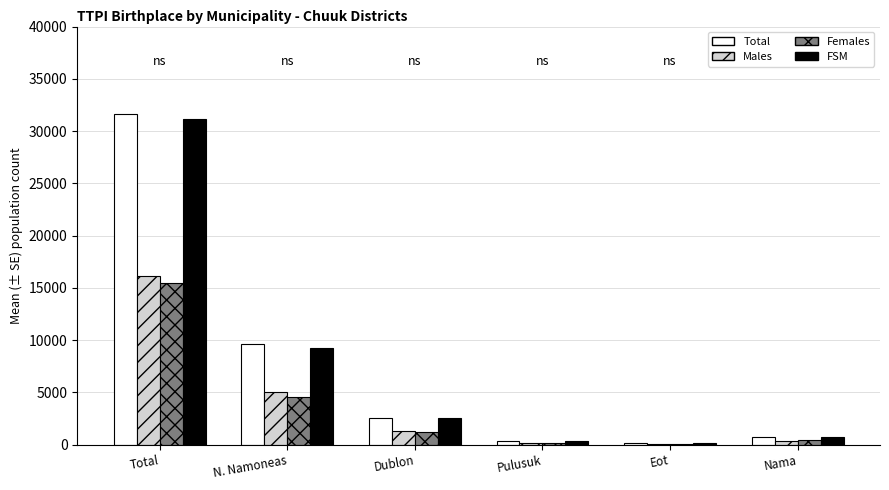

True or false: Males has a value of 1323 at Dublon.

True